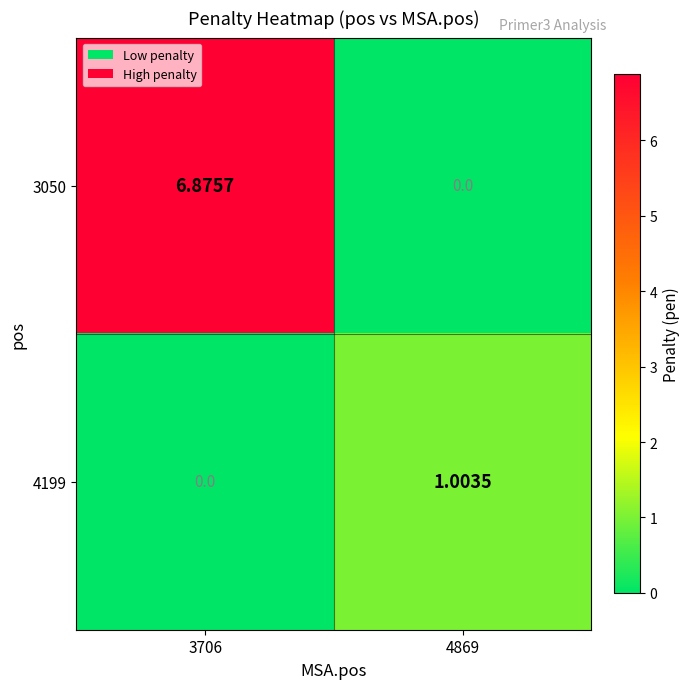

How many data points in 4199 are less than 1?

1